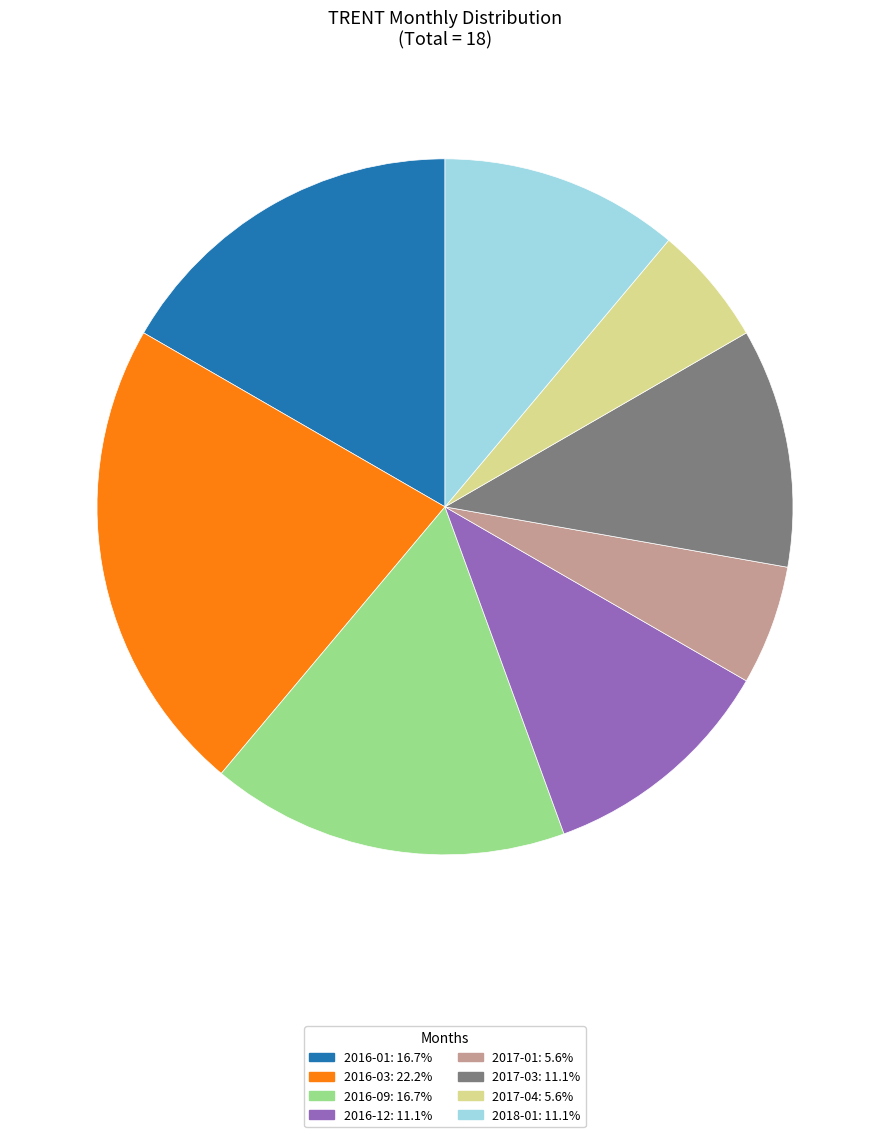

Does any single category account for the majority?

No